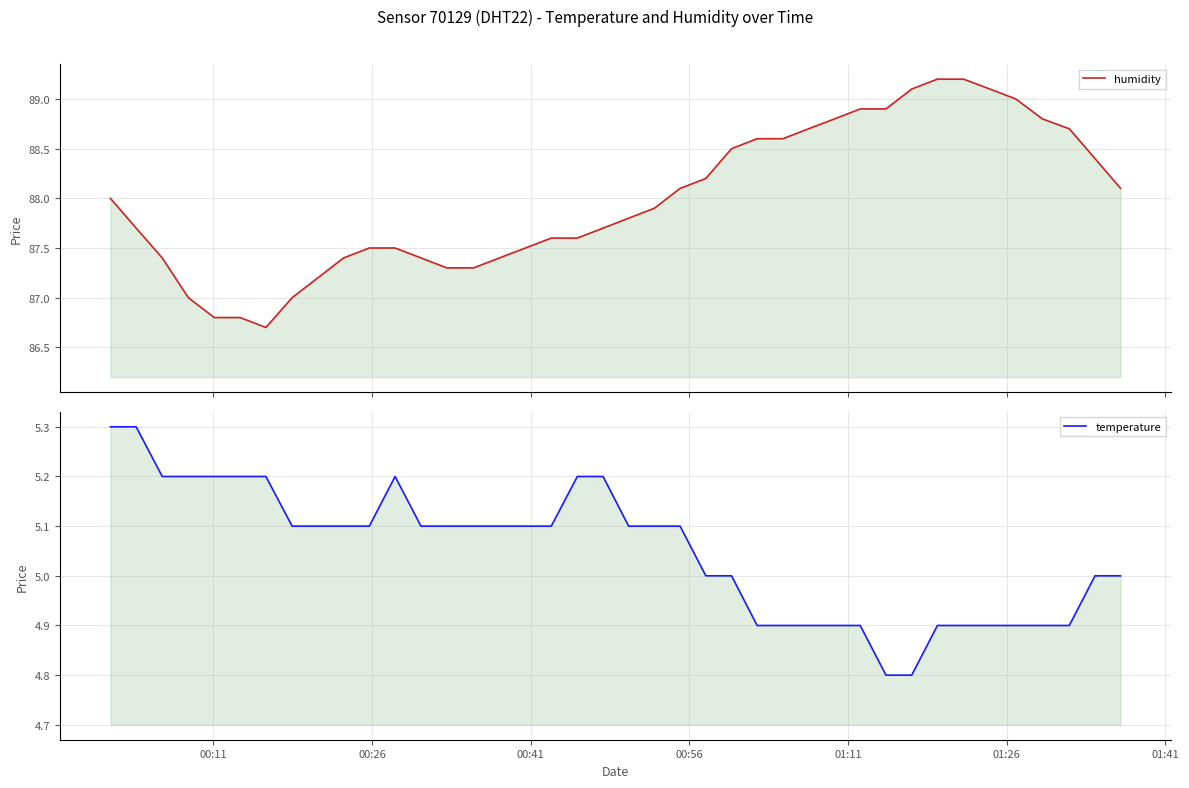

Reading left to right, what are all the values shown in this chart?

humidity: 88.0	87.7	87.4	87.0	86.8	86.8	86.7	87.0	87.2	87.4	87.5	87.5	87.4	87.3	87.3	87.4	87.5	87.6	87.6	87.7	87.8	87.9	88.1	88.2	88.5	88.6	88.6	88.7	88.8	88.9	88.9	89.1	89.2	89.2	89.1	89.0	88.8	88.7	88.4	88.1
temperature: 5.3	5.3	5.2	5.2	5.2	5.2	5.2	5.1	5.1	5.1	5.1	5.2	5.1	5.1	5.1	5.1	5.1	5.1	5.2	5.2	5.1	5.1	5.1	5.0	5.0	4.9	4.9	4.9	4.9	4.9	4.8	4.8	4.9	4.9	4.9	4.9	4.9	4.9	5.0	5.0